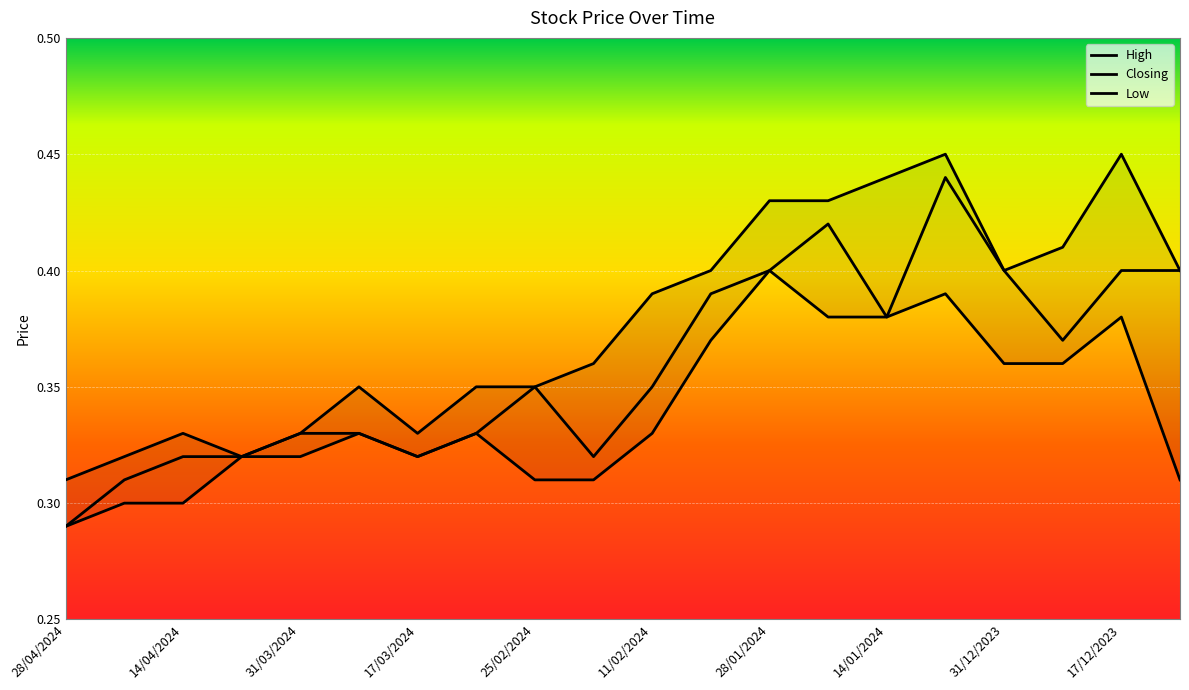

What is the value of the Low point at the 14th from the left?

0.4